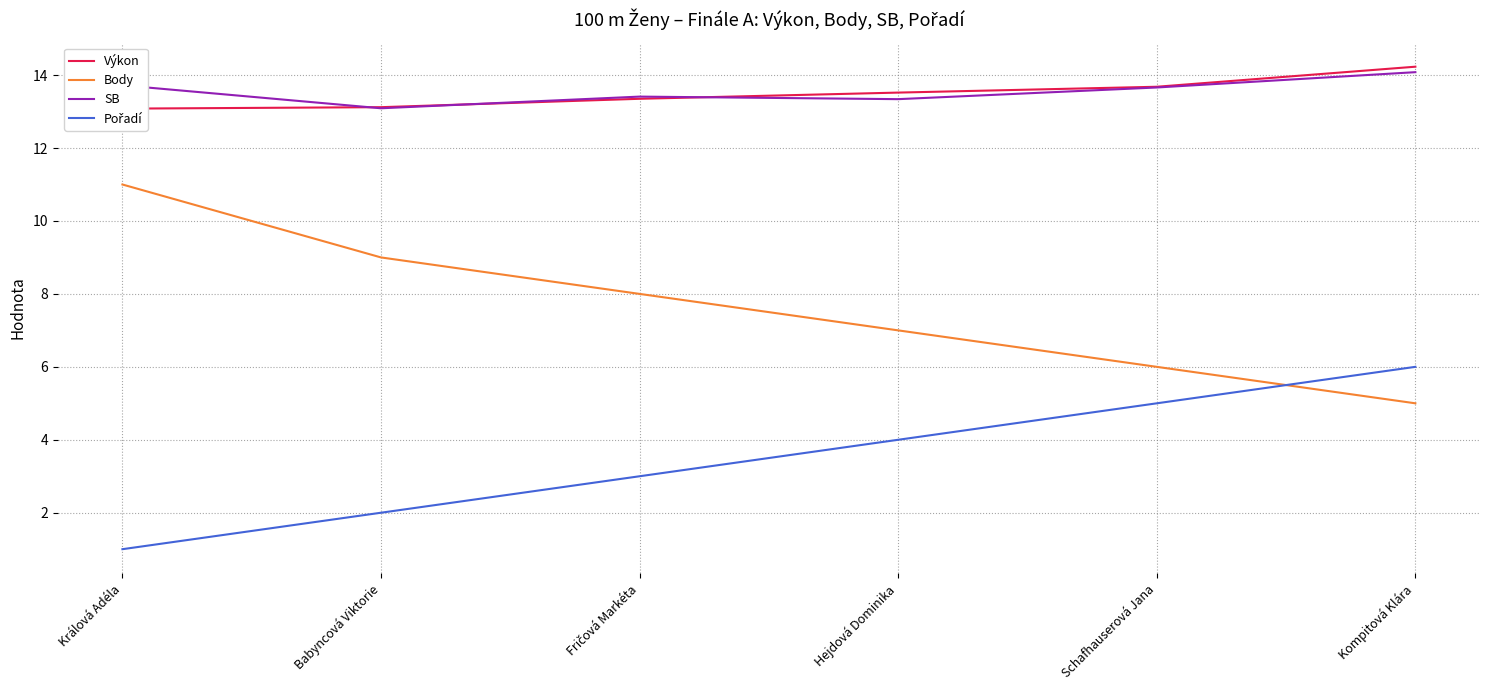

What is the label of the 5th point from the right?

Babyncová Viktorie